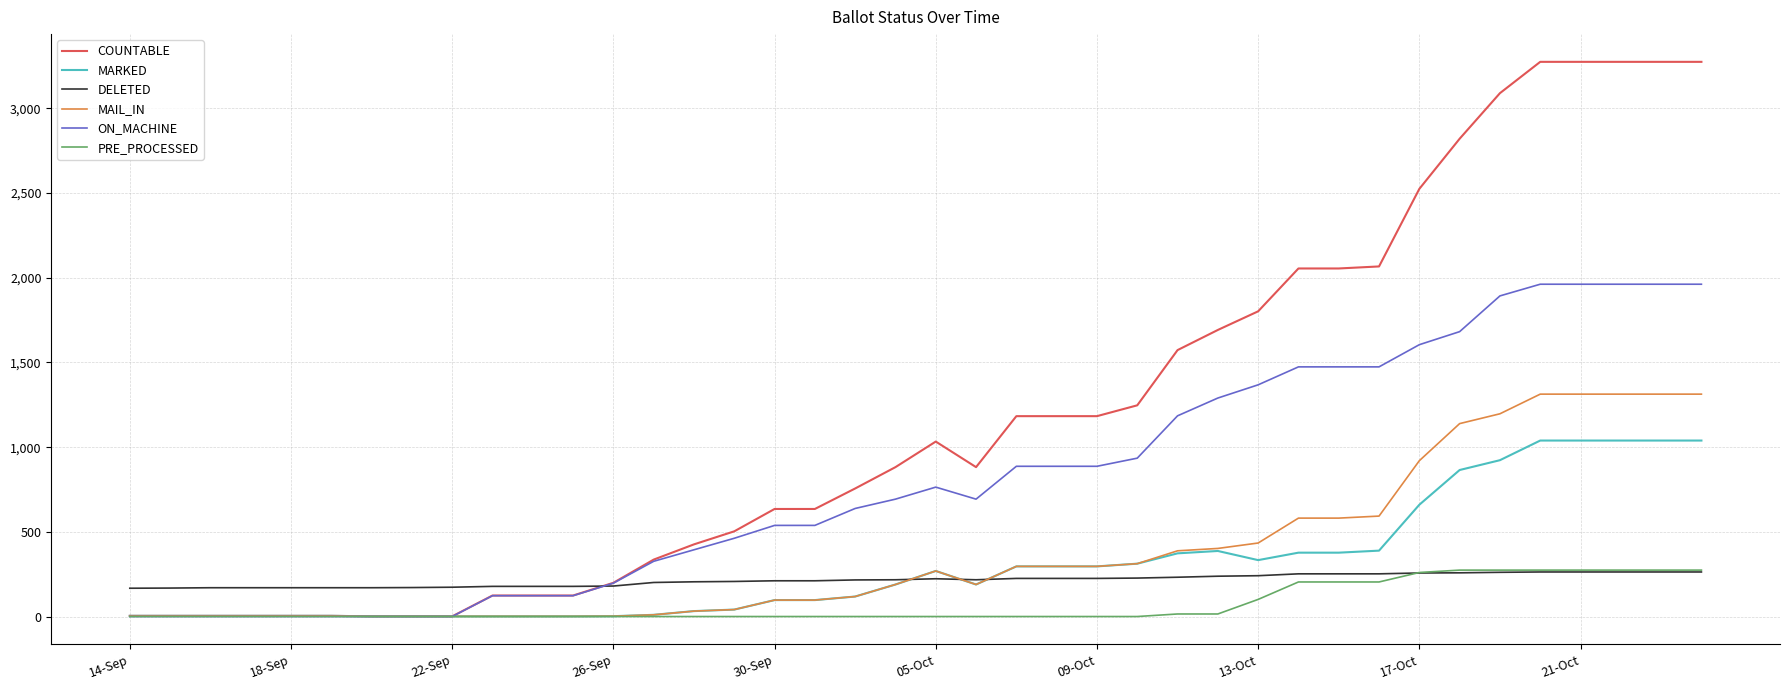

What is the maximum value for ON_MACHINE?

1962